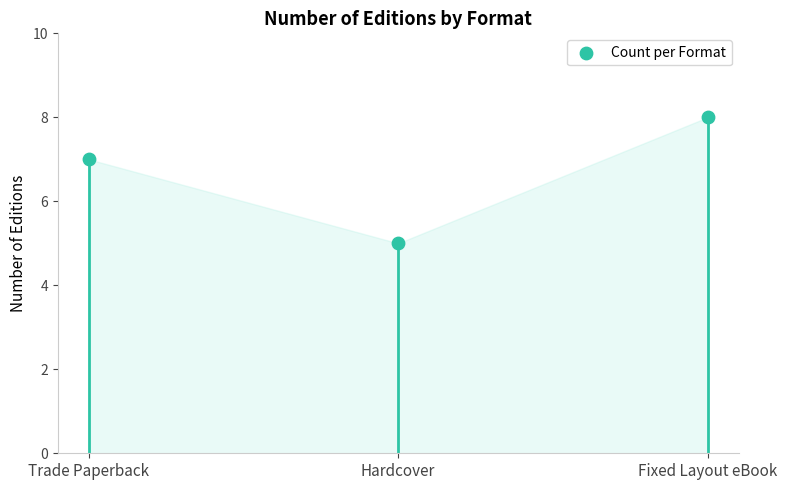

What is the average Y value?

7